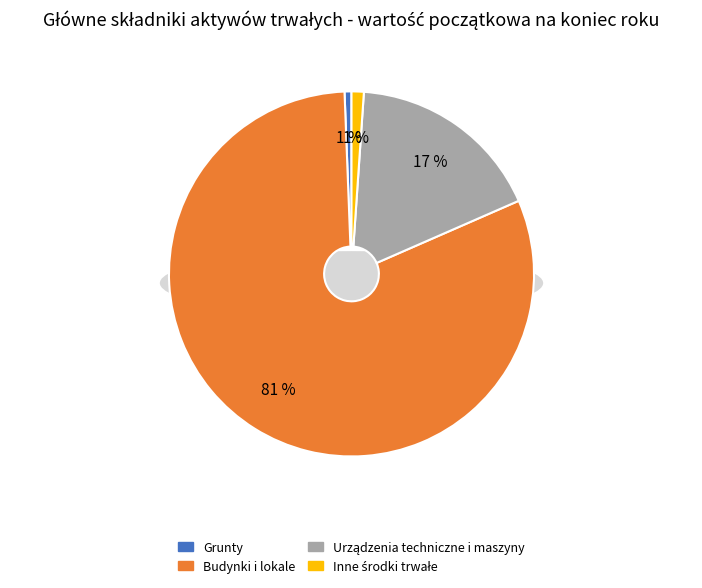

Is there a majority slice in this chart?

Yes